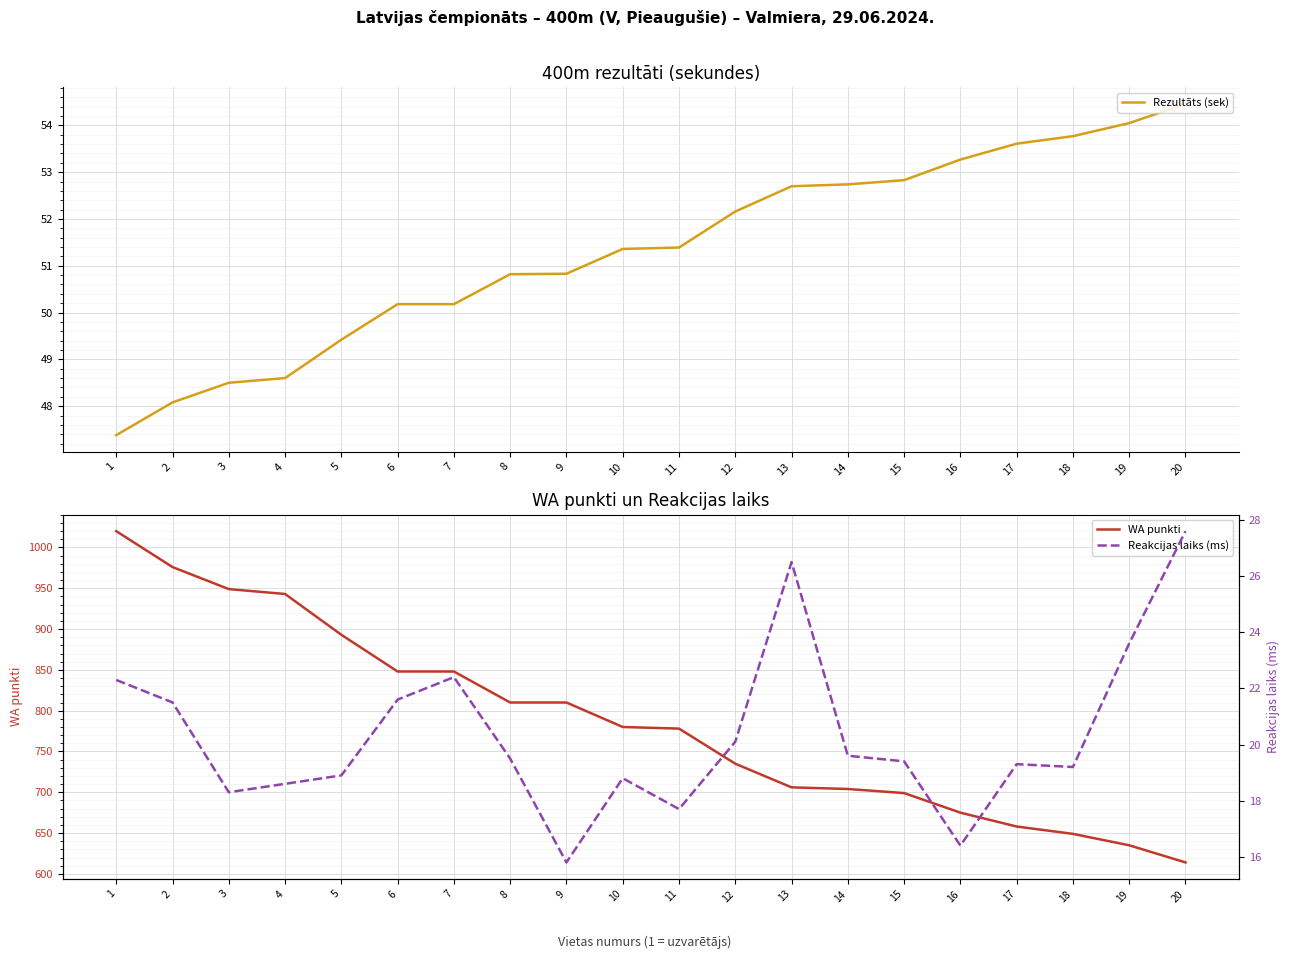

What is the minimum value for Reakcijas laiks (ms)?

15.8